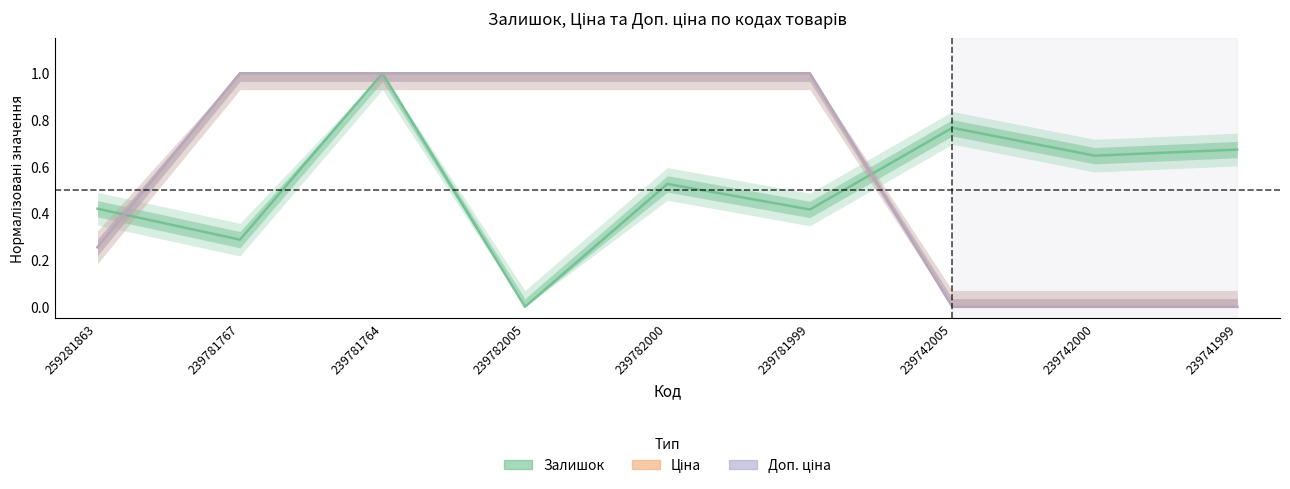

How many intersections are there between Залишок and Доп. ціна?

2